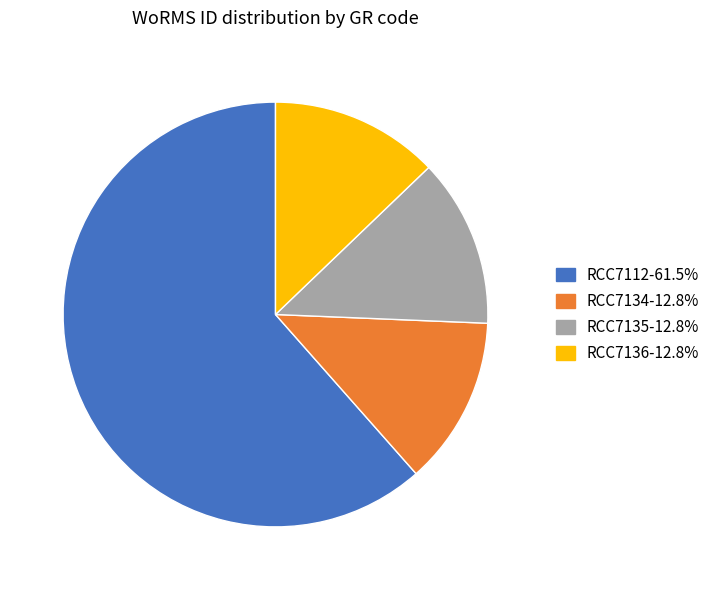

Do RCC7134 and RCC7136 together represent more than half of the pie?

No